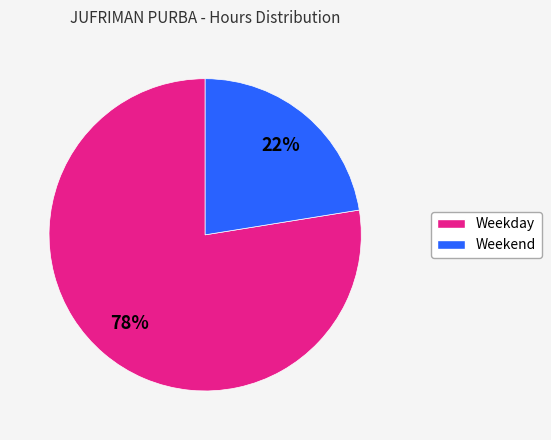

To the nearest percent, what is the average slice percentage?

50%